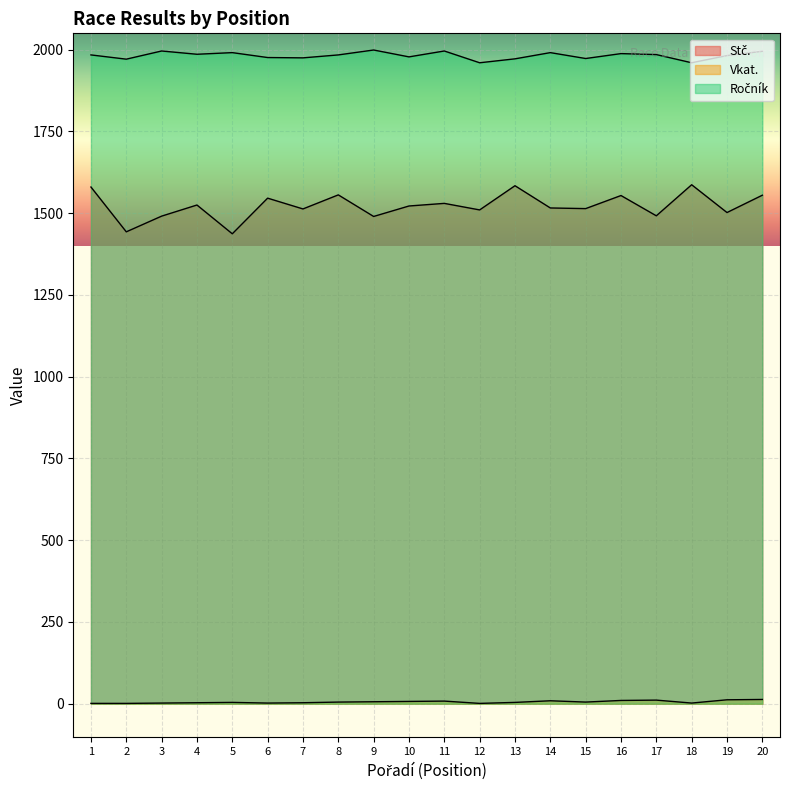

What is the maximum value shown in the chart?

1999